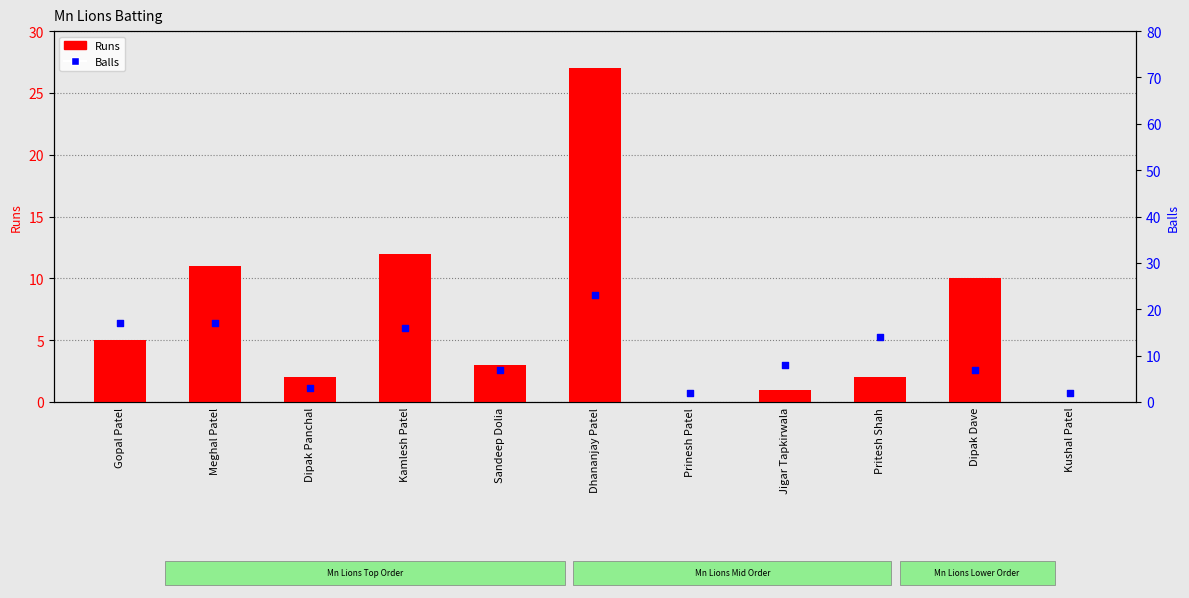

Which series reaches the maximum Y coordinate?

Runs